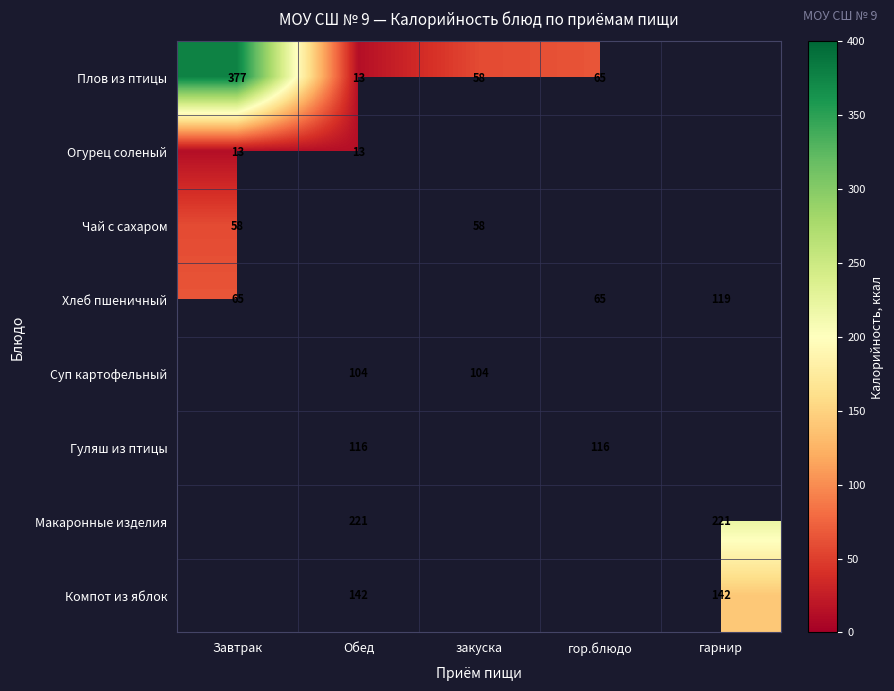

How many distinct data groups are displayed?

8